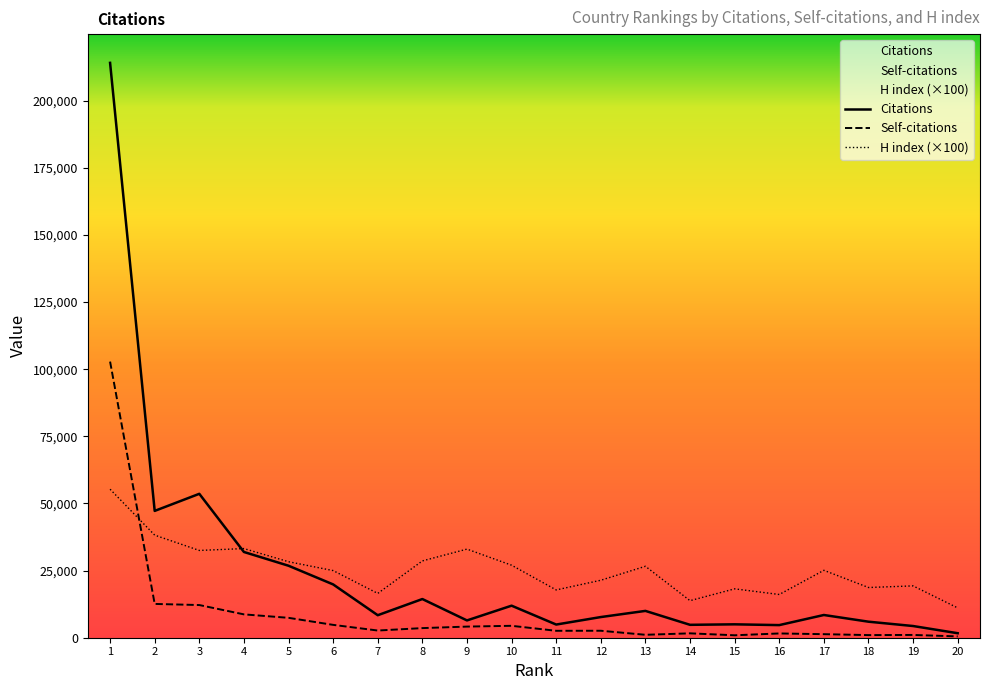

Where is Self-citations nearest to the value 51658?

2